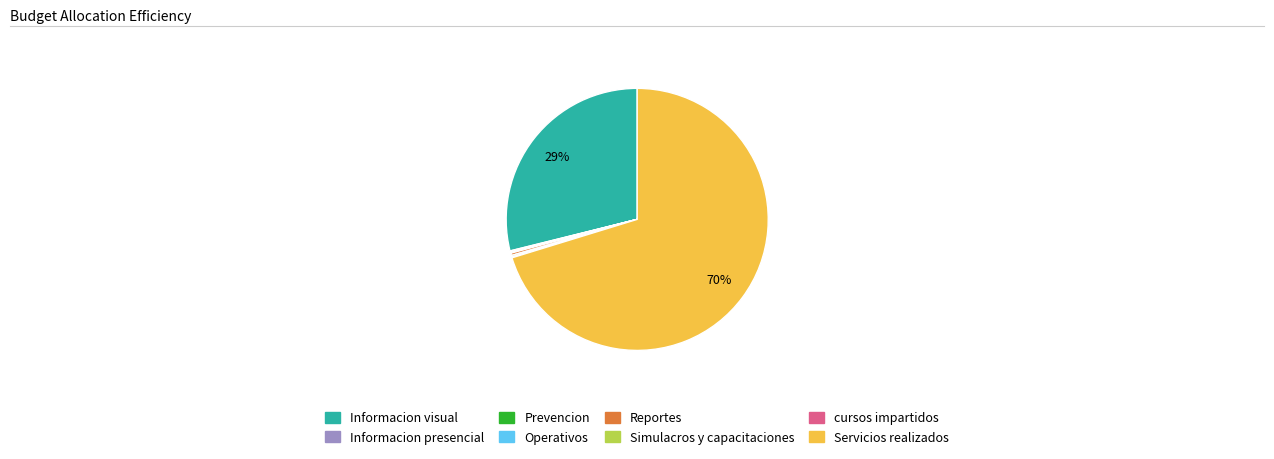

What is the largest slice in the pie chart?

Servicios realizados